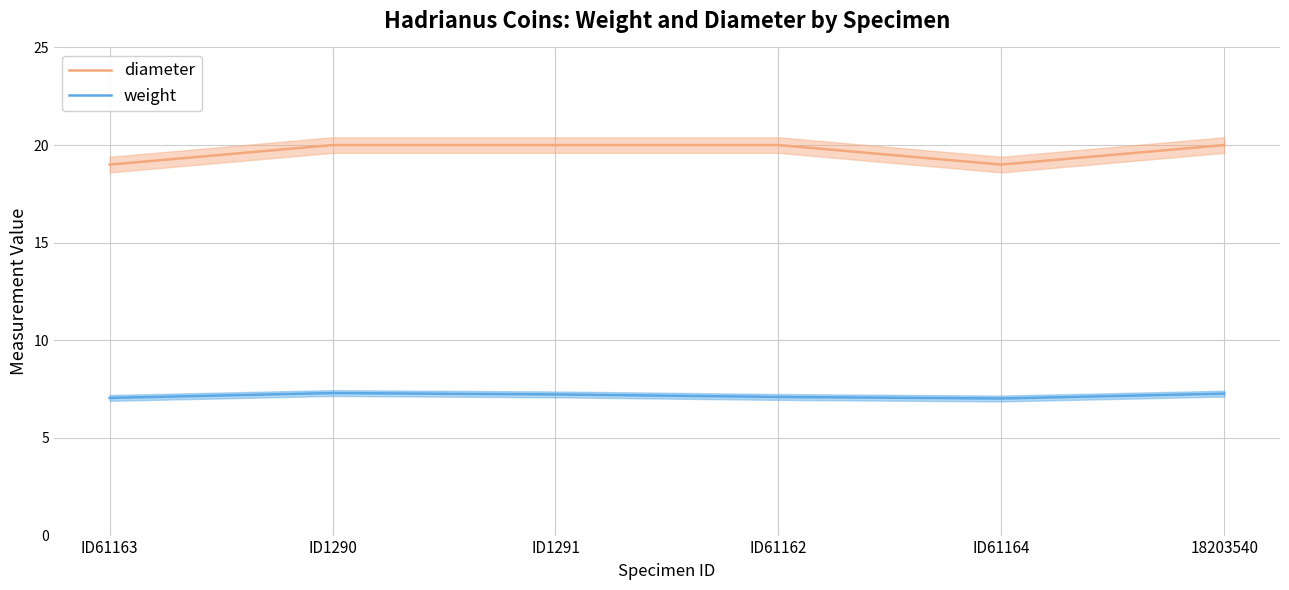

What is the approximate value of weight at ID61162?

7.1